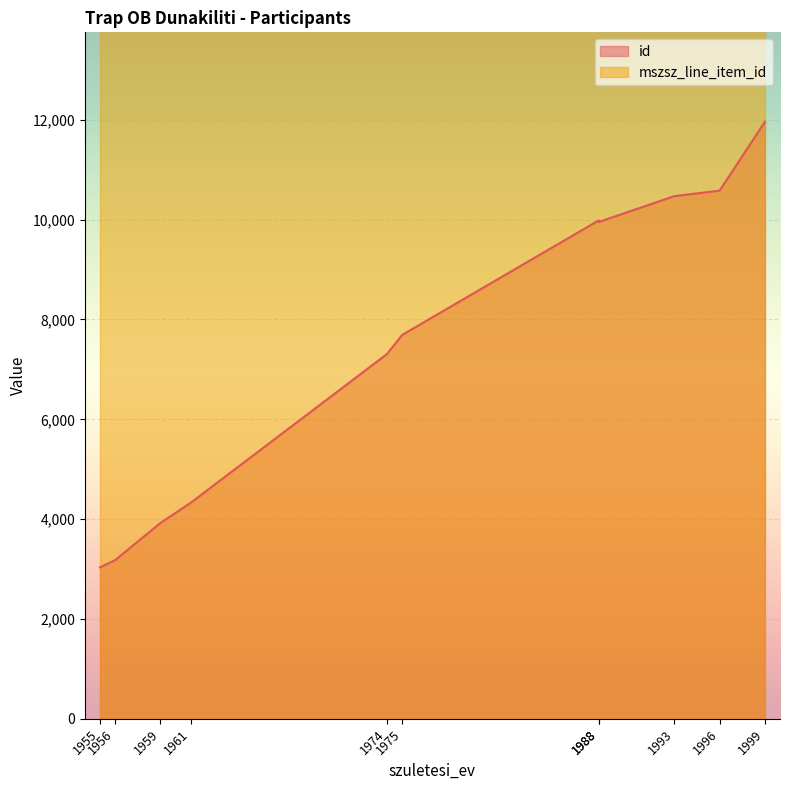

What is the average value of the mszsz_line_item_id series?

53513